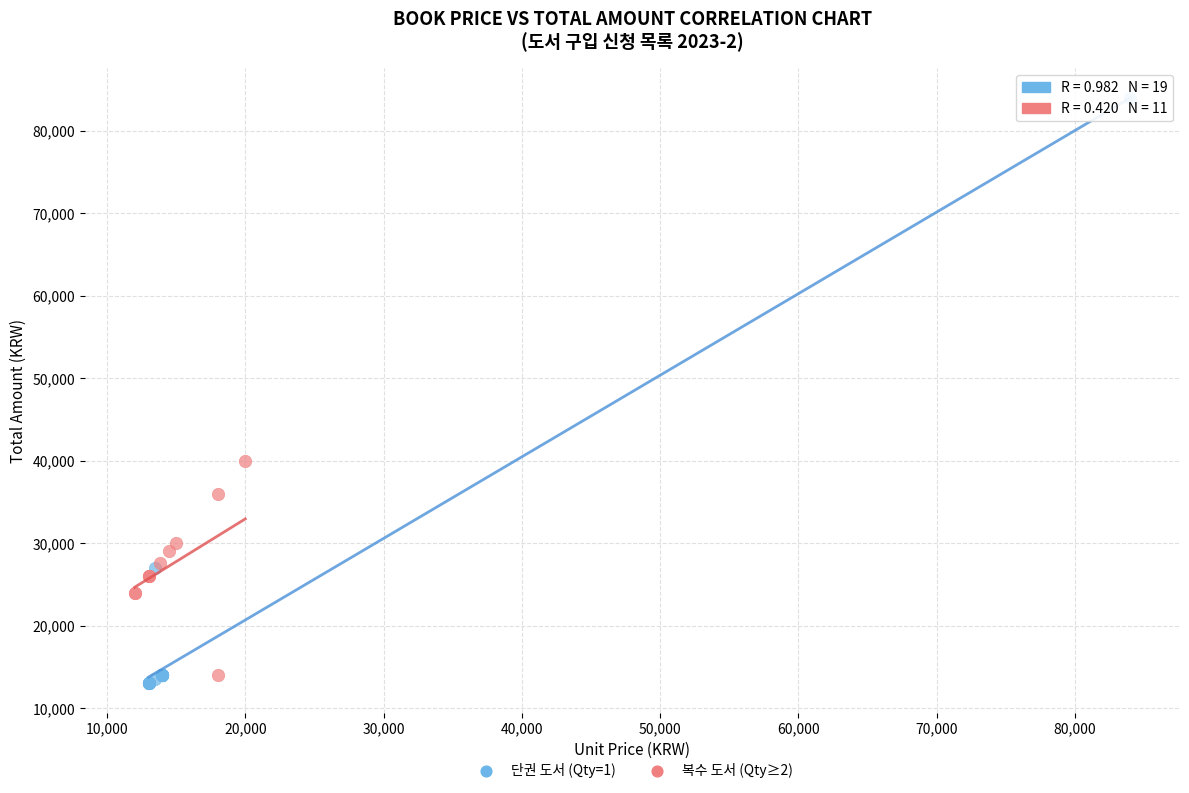

Which series has the widest spread of Y values?

단권 도서 (Qty=1)